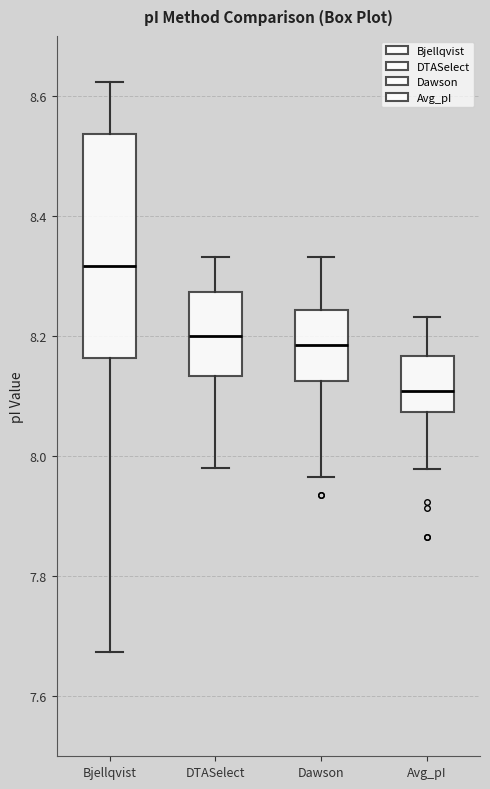

Reading left to right, read every box against the y-axis: the position of its median line, the range the box covers, and the ends of its whiskers. The values are not printed on the chart, so give them approximately, as read against the axis.

Bjellqvist: median 8.32, box 8.16 to 8.54, whiskers 7.68 to 8.62
DTASelect: median 8.20, box 8.14 to 8.28, whiskers 7.98 to 8.34
Dawson: median 8.18, box 8.12 to 8.24, whiskers 7.96 to 8.34
Avg_pI: median 8.10, box 8.08 to 8.16, whiskers 7.98 to 8.24